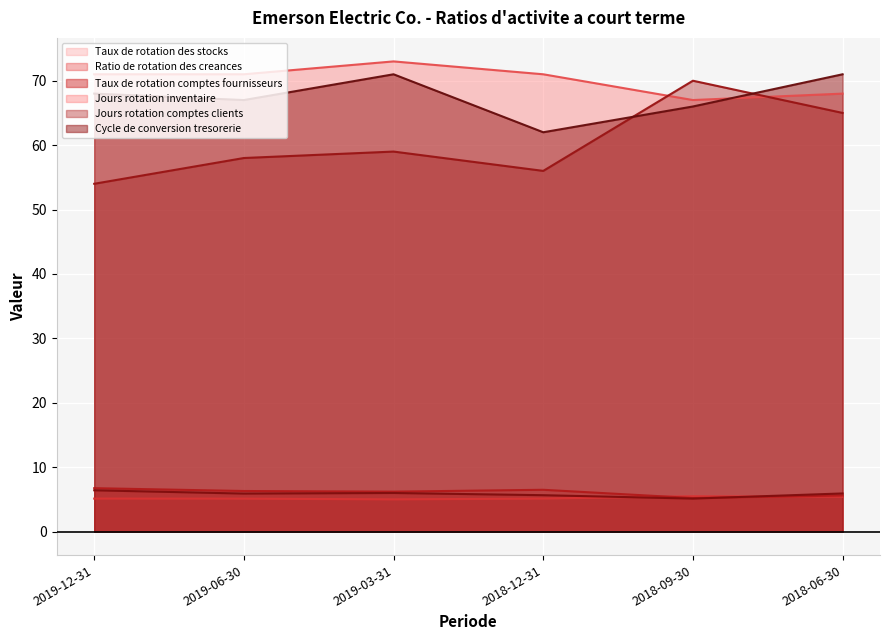

How many intersections are there between Ratio de rotation des creances and Taux de rotation comptes fournisseurs?

1